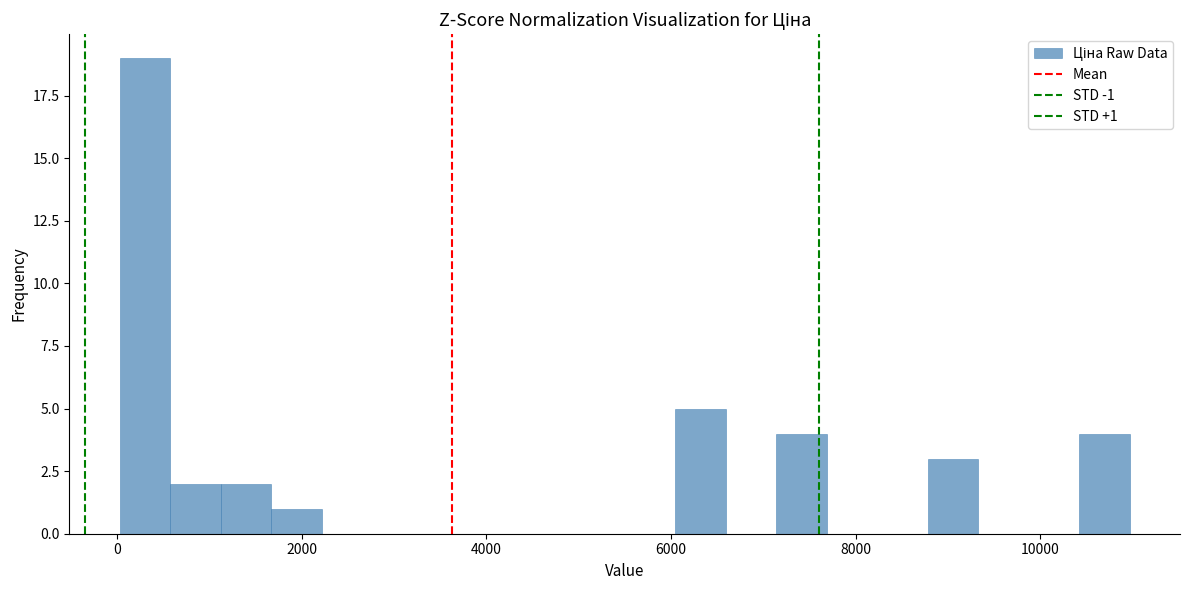

Around what value on the x-axis is the tallest bar? Give the approximate position of its centre, as read against the axis.

400